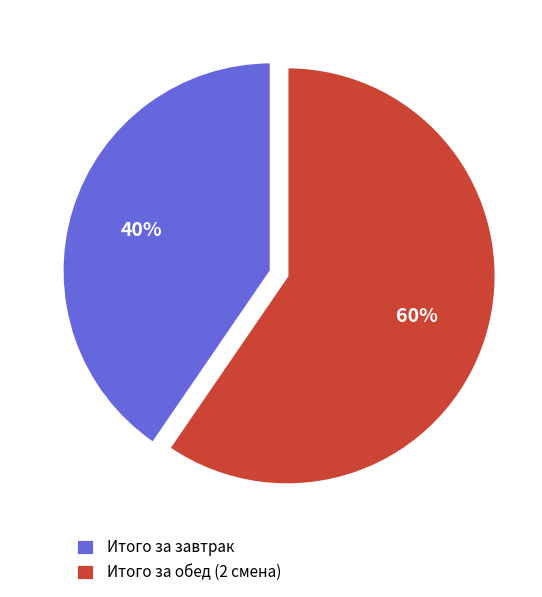

True or false: Итого за завтрак accounts for 40% of the total.

True